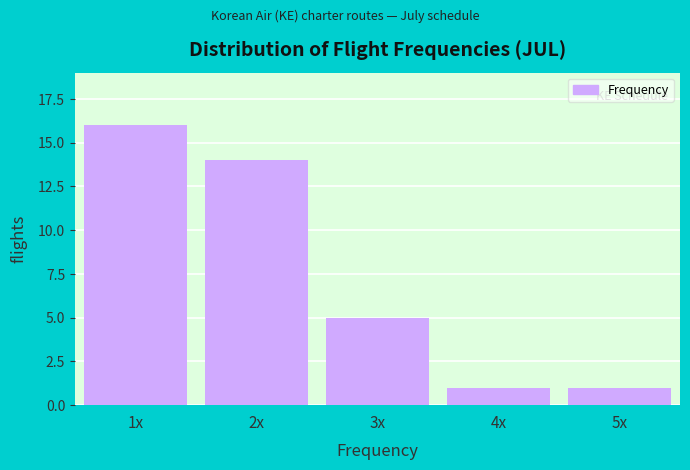

Reading left to right, transcribe all the data shown in this chart.

1x=16	2x=14	3x=5	4x=1	5x=1